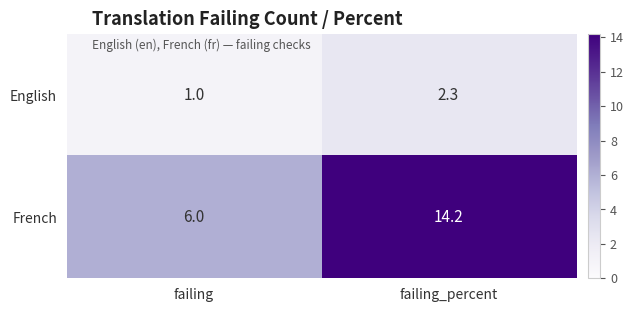

List the series in order of their peak value, lowest first.

English, French